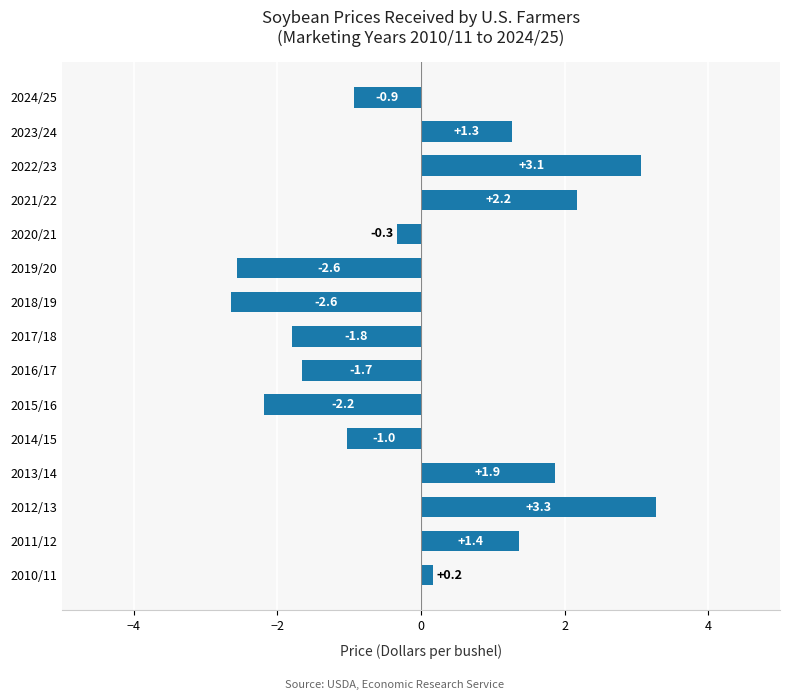

What is the difference between the values at 2023/24 and 2020/21?

1.6